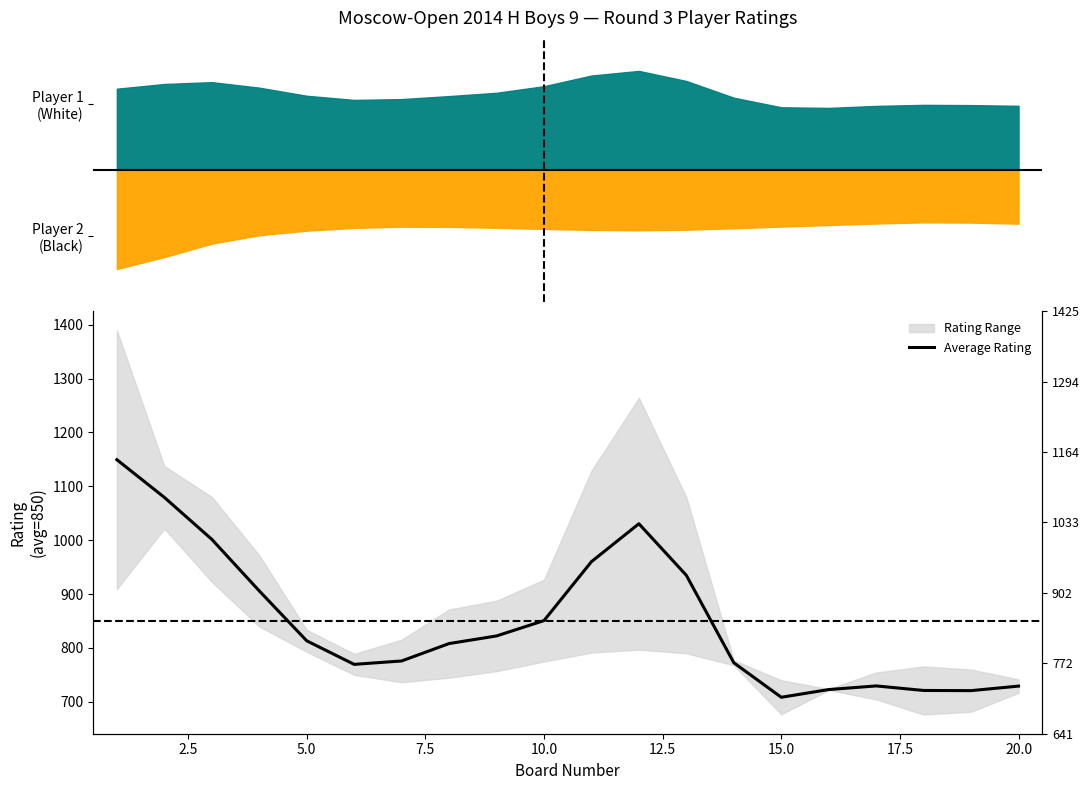

What is the average value?

850.3